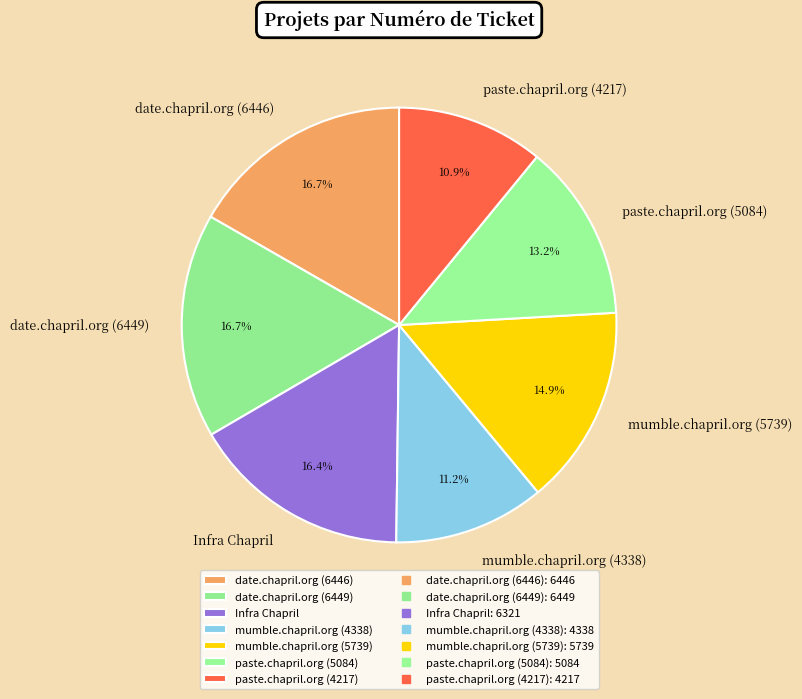

What percentage is the mumble.chapril.org (5739) slice, to the nearest percent?

15%